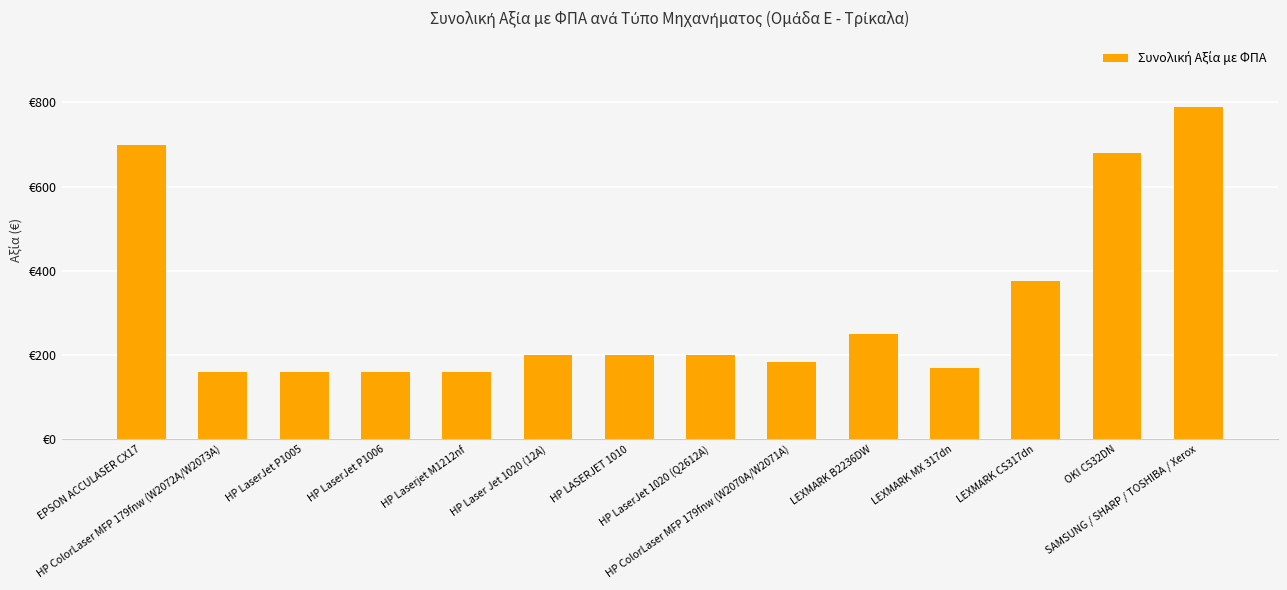

Reading left to right, extract all data points from this chart.

EPSON ACCULASER CX17=700	HP ColorLaser MFP 179fnw (W2072A/W2073A)=160	HP LaserJet P1005=160	HP LaserJet P1006=160	HP Laserjet M1212nf=160	HP Laser Jet 1020 (12A)=200	HP LASERJET 1010=200	HP LaserJet 1020 (Q2612A)=200	HP ColorLaser MFP 179fnw (W2070A/W2071A)=184	LEXMARK B2236DW=250	LEXMARK MX 317dn=170	LEXMARK CS317dn=375	OKI C532DN=680	SAMSUNG / SHARP / TOSHIBA / Xerox=790